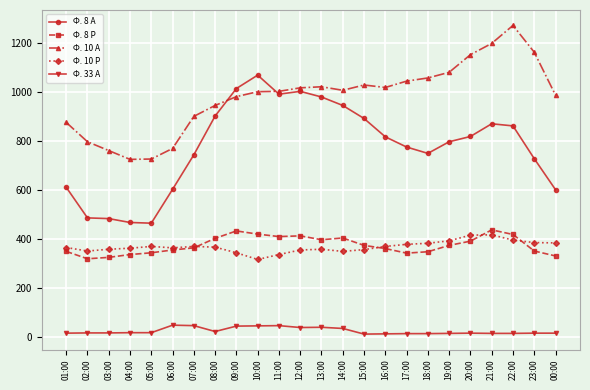

What are all the series names shown in the legend?

Ф. 8 А, Ф. 8 Р, Ф. 10 А, Ф. 10 Р, Ф. 33 А